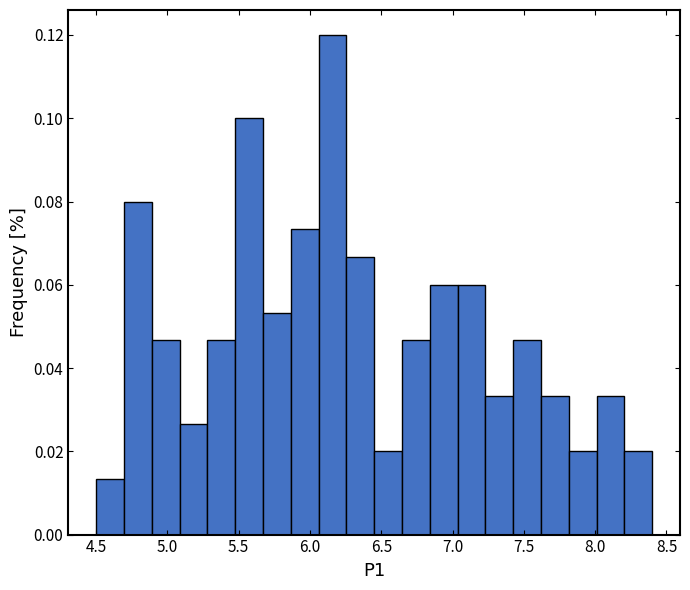

Read against the x-axis, roughly where is the centre of the tallest bar?

6.15